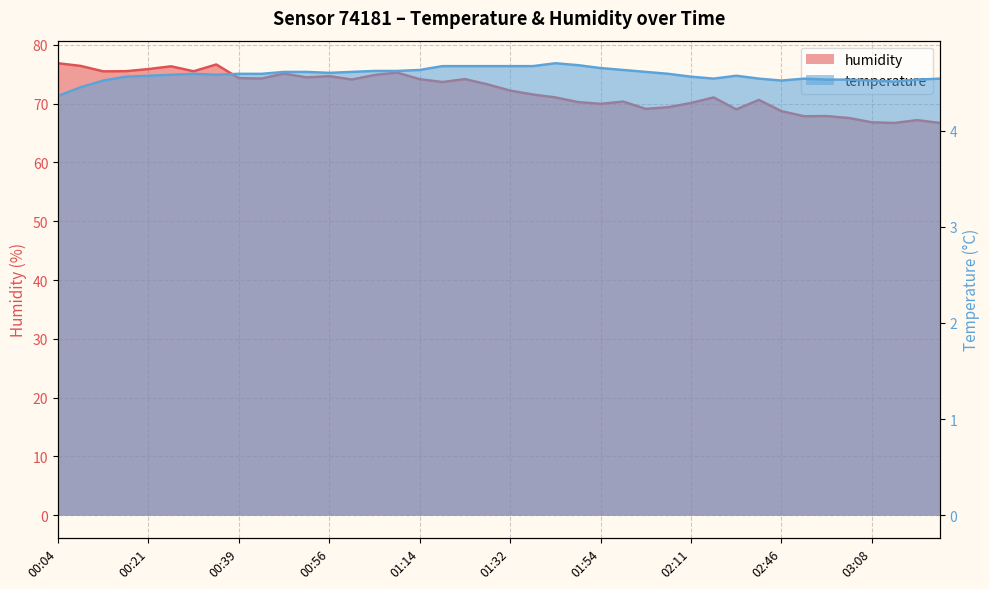

What is the lowest value of the temperature series?

4.4